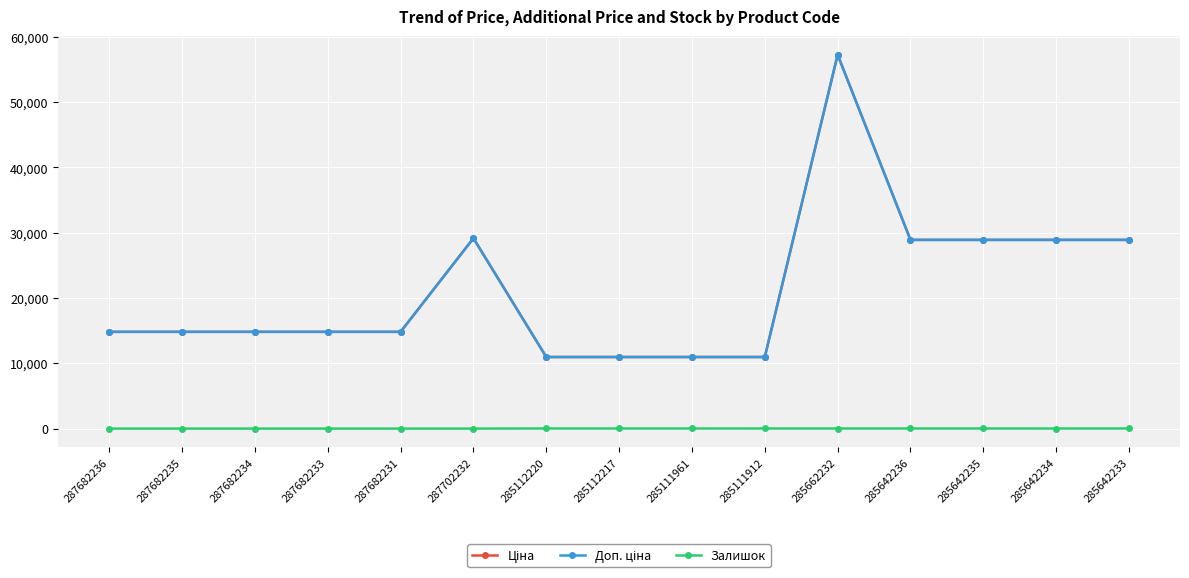

Where does the Залишок series first go above 13?

285112220